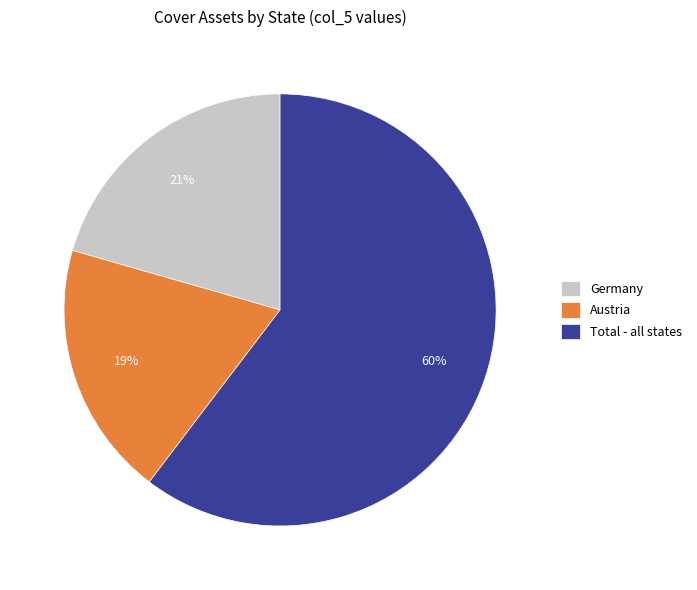

Which slice is the largest?

Total - all states